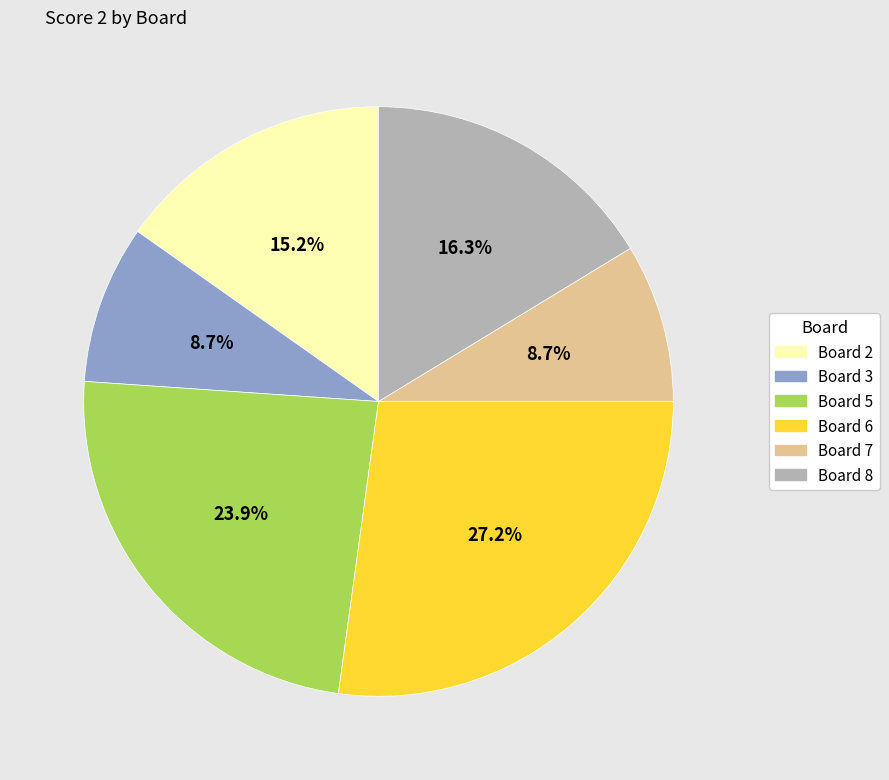

Does any single category account for the majority?

No